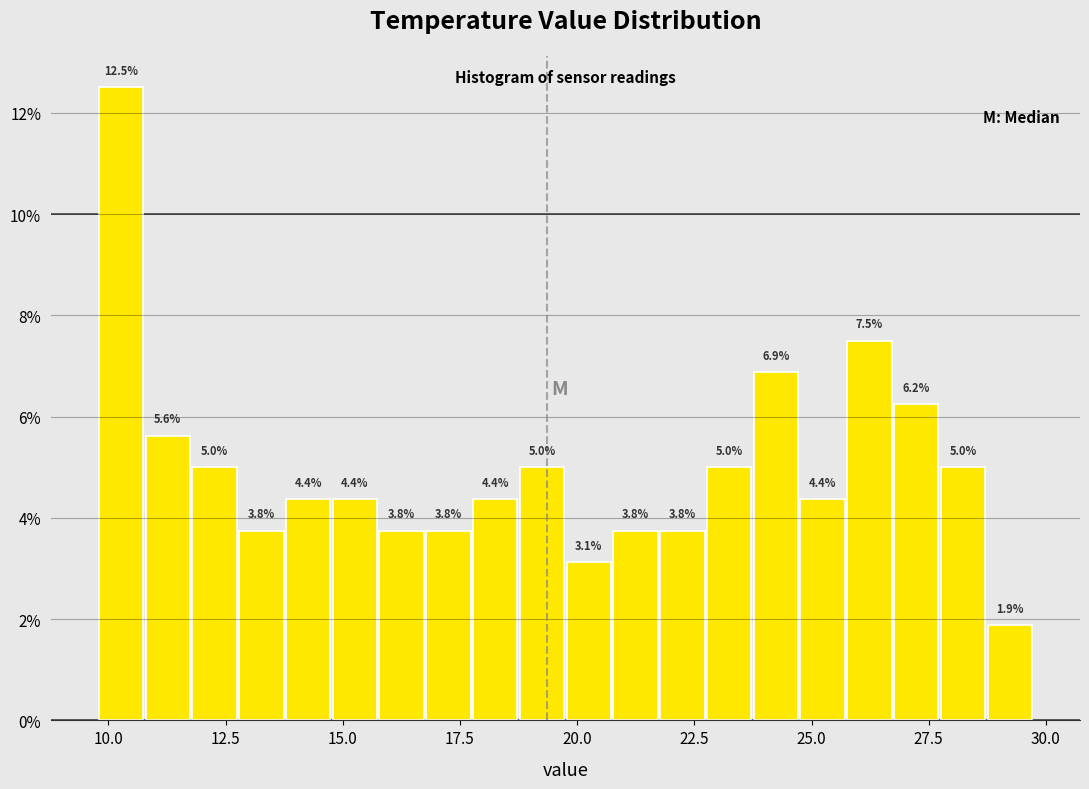

Around what value on the x-axis is the tallest bar? Give the approximate position of its centre, as read against the axis.

10.5